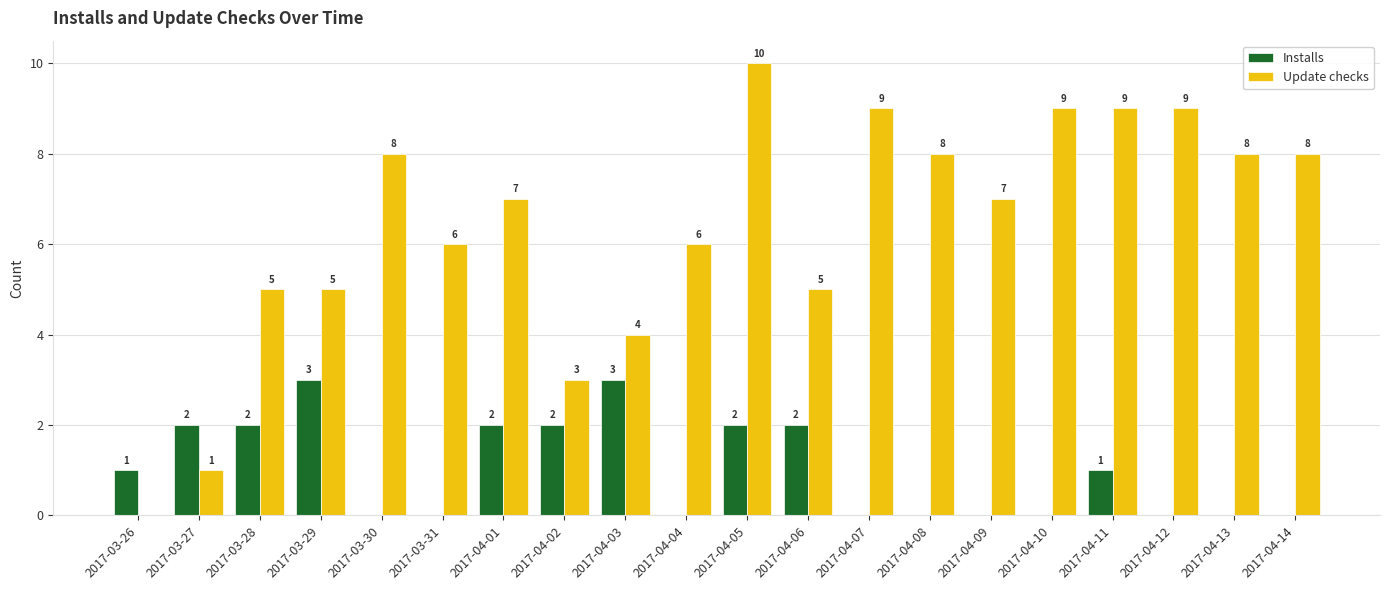

What is the spread (max minus min) of values at 2017-04-14?

8